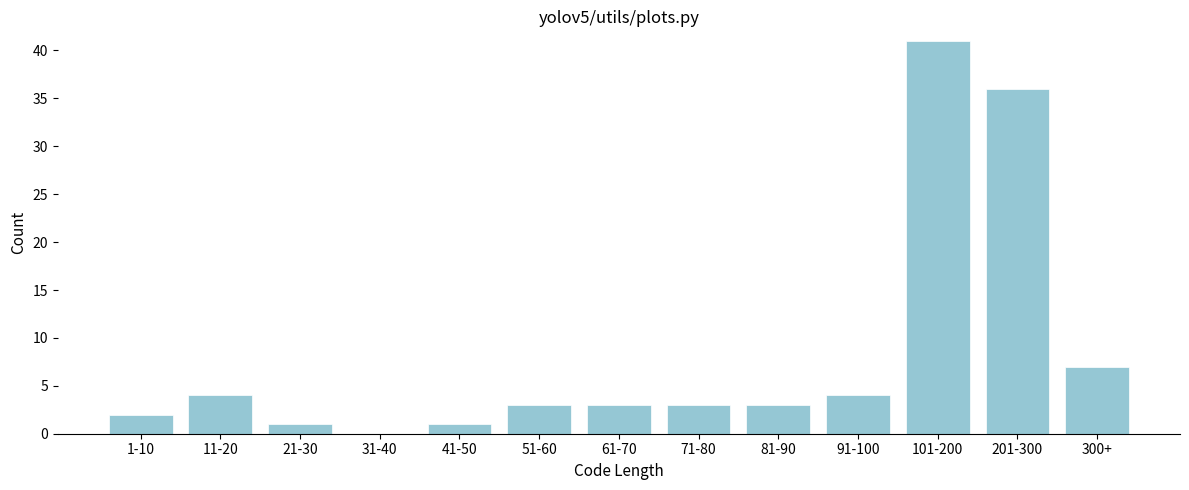

Reading right to left, extract all data points from this chart.

300+=7	201-300=36	101-200=41	91-100=4	81-90=3	71-80=3	61-70=3	51-60=3	41-50=1	31-40=0	21-30=1	11-20=4	1-10=2